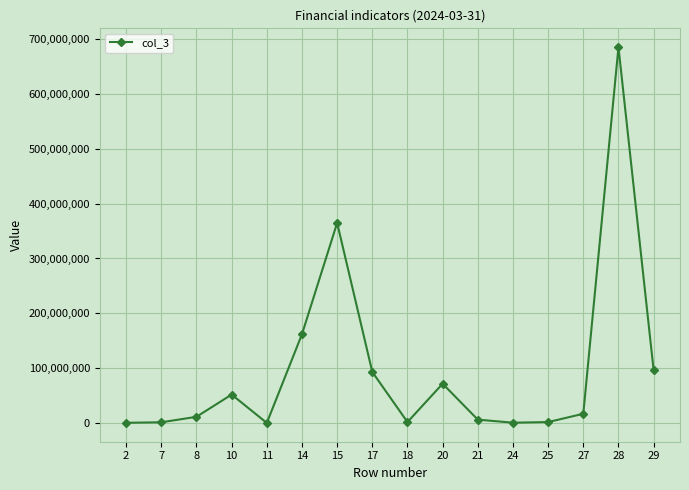

Is it true that the value at 29 is 96280294.2?

True